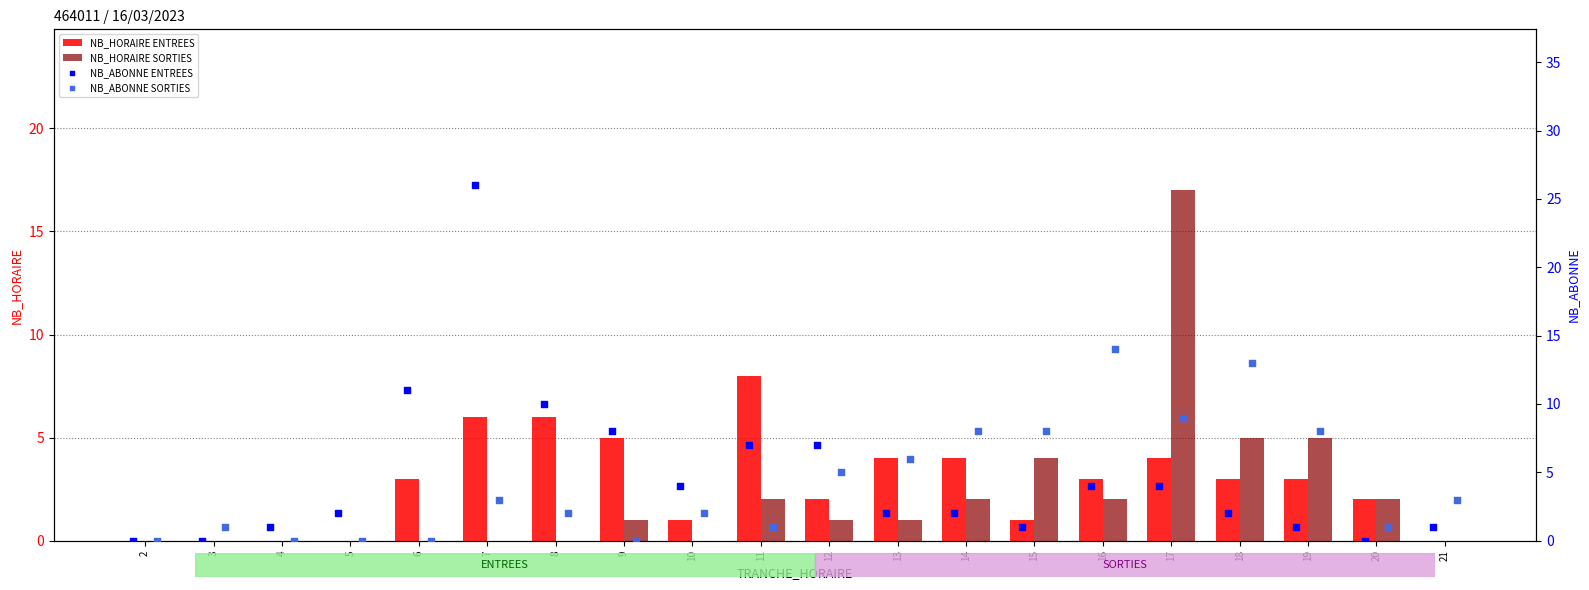

At how many categories does at least one series exceed 11?

4